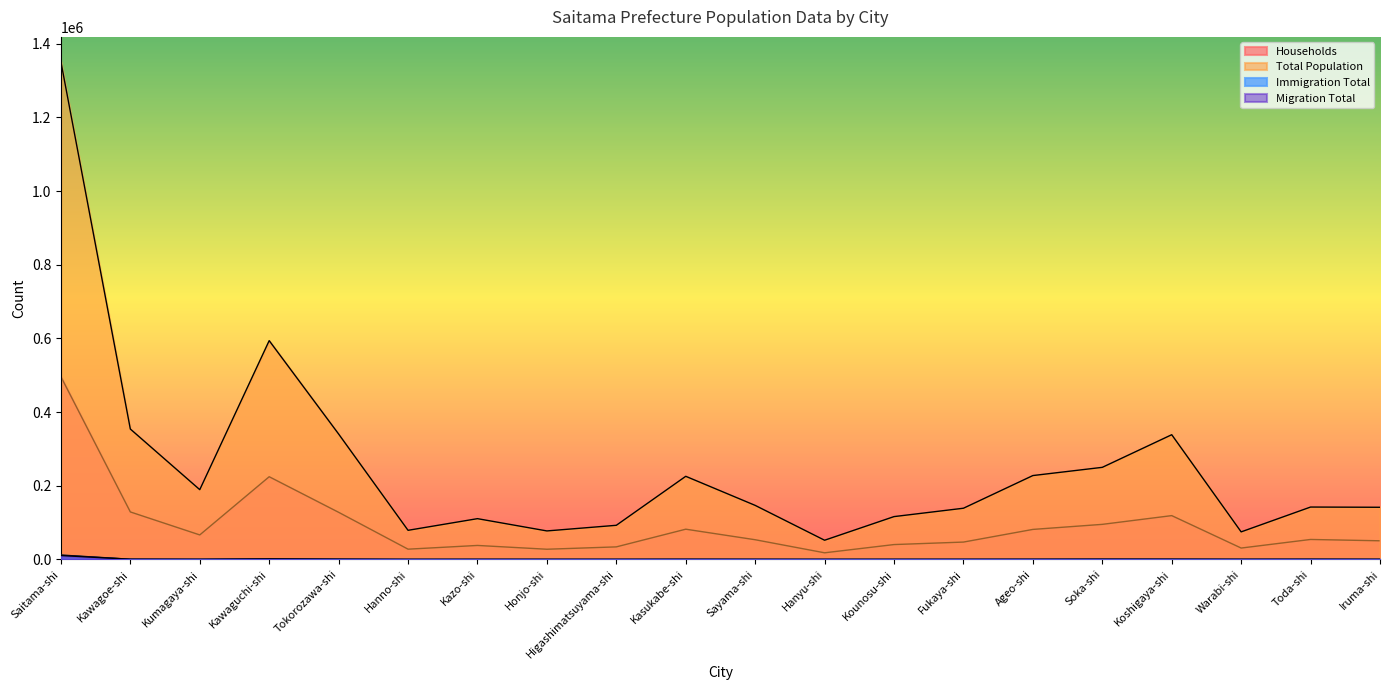

Reading left to right, what are all the values shown in this chart?

Households: Saitama-shi=496102.4	Kawagoe-shi=128899.2	Kumagaya-shi=66491.2	Kawaguchi-shi=224496.8	Tokorozawa-shi=127902.4	Hanno-shi=27816.0	Kazo-shi=37940.0	Honjo-shi=27641.6	Higashimatsuyama-shi=34032.8	Kasukabe-shi=82050.4	Sayama-shi=53442.4	Hanyu-shi=17956.0	Kounosu-shi=40323.2	Fukaya-shi=47081.6	Ageo-shi=81456.8	Soka-shi=95180.0	Koshigaya-shi=118904.0	Warabi-shi=30859.2	Toda-shi=54181.6	Iruma-shi=50566.4
Total Population: Saitama-shi=1351107.0	Kawagoe-shi=354022.0	Kumagaya-shi=189375.0	Kawaguchi-shi=593958.0	Tokorozawa-shi=340501.0	Hanno-shi=79021.0	Kazo-shi=110665.0	Honjo-shi=77354.0	Higashimatsuyama-shi=92635.0	Kasukabe-shi=225664.0	Sayama-shi=146720.0	Hanyu-shi=52086.0	Kounosu-shi=116248.0	Fukaya-shi=138974.0	Ageo-shi=227692.0	Soka-shi=249991.0	Koshigaya-shi=338579.0	Warabi-shi=74779.0	Toda-shi=142189.0	Iruma-shi=141575.0
Immigration Total: Saitama-shi=11884.8	Kawagoe-shi=468.8	Kumagaya-shi=273.6	Kawaguchi-shi=1388.8	Tokorozawa-shi=628.0	Hanno-shi=91.2	Kazo-shi=140.8	Honjo-shi=116.8	Higashimatsuyama-shi=119.2	Kasukabe-shi=272.8	Sayama-shi=200.8	Hanyu-shi=73.6	Kounosu-shi=124.0	Fukaya-shi=176.8	Ageo-shi=268.8	Soka-shi=533.6	Koshigaya-shi=459.2	Warabi-shi=200.0	Toda-shi=356.8	Iruma-shi=178.4
Migration Total: Saitama-shi=10640.0	Kawagoe-shi=485.6	Kumagaya-shi=224.8	Kawaguchi-shi=1244.8	Tokorozawa-shi=504.8	Hanno-shi=82.4	Kazo-shi=135.2	Honjo-shi=124.0	Higashimatsuyama-shi=124.0	Kasukabe-shi=274.4	Sayama-shi=168.8	Hanyu-shi=76.0	Kounosu-shi=114.4	Fukaya-shi=139.2	Ageo-shi=251.2	Soka-shi=453.6	Koshigaya-shi=400.8	Warabi-shi=222.4	Toda-shi=296.0	Iruma-shi=172.8